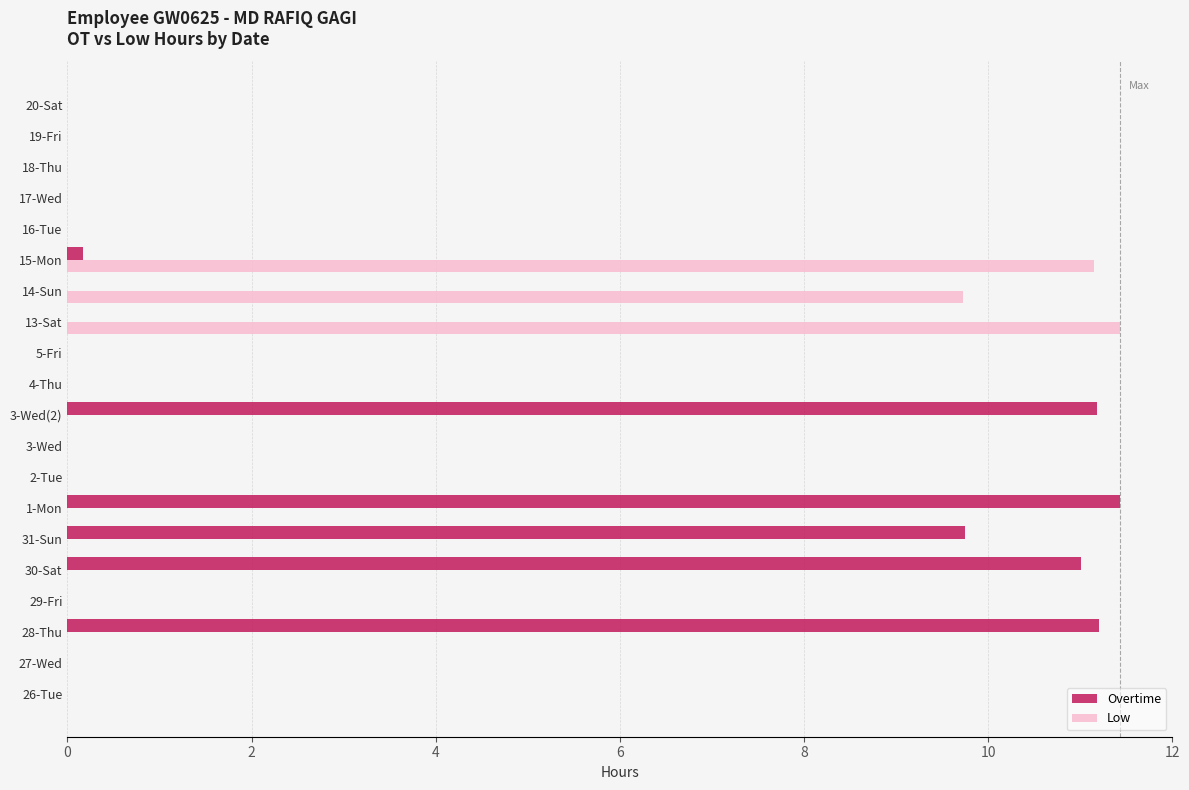

What is the average value of the Overtime series?

2.7